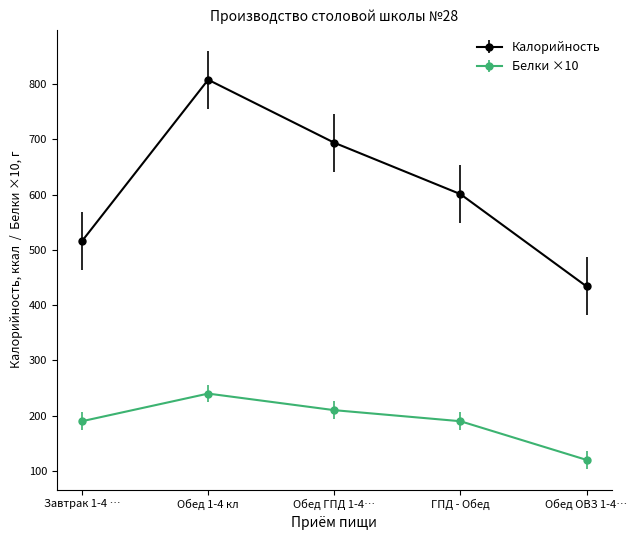

Rank the series by their maximum value, from lowest to highest.

Белки ×10, Калорийность